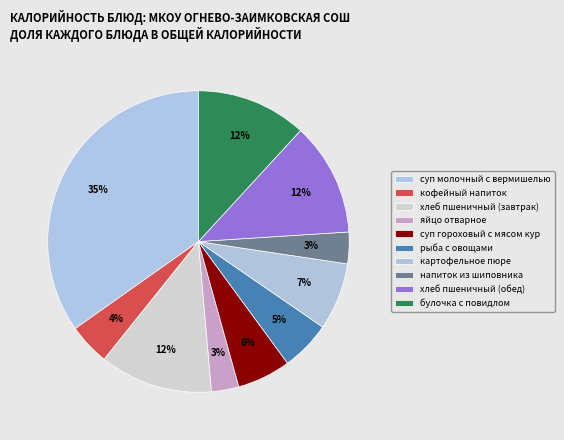

What is the largest slice in the pie chart?

суп молочный с вермишелью